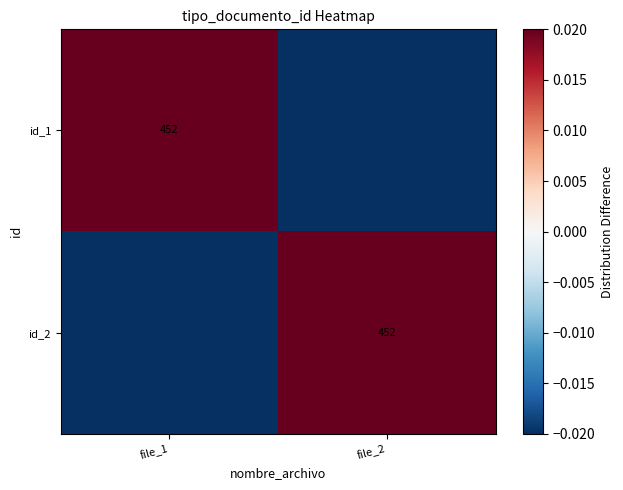

At which label is id_2 closest to 0?

file_1